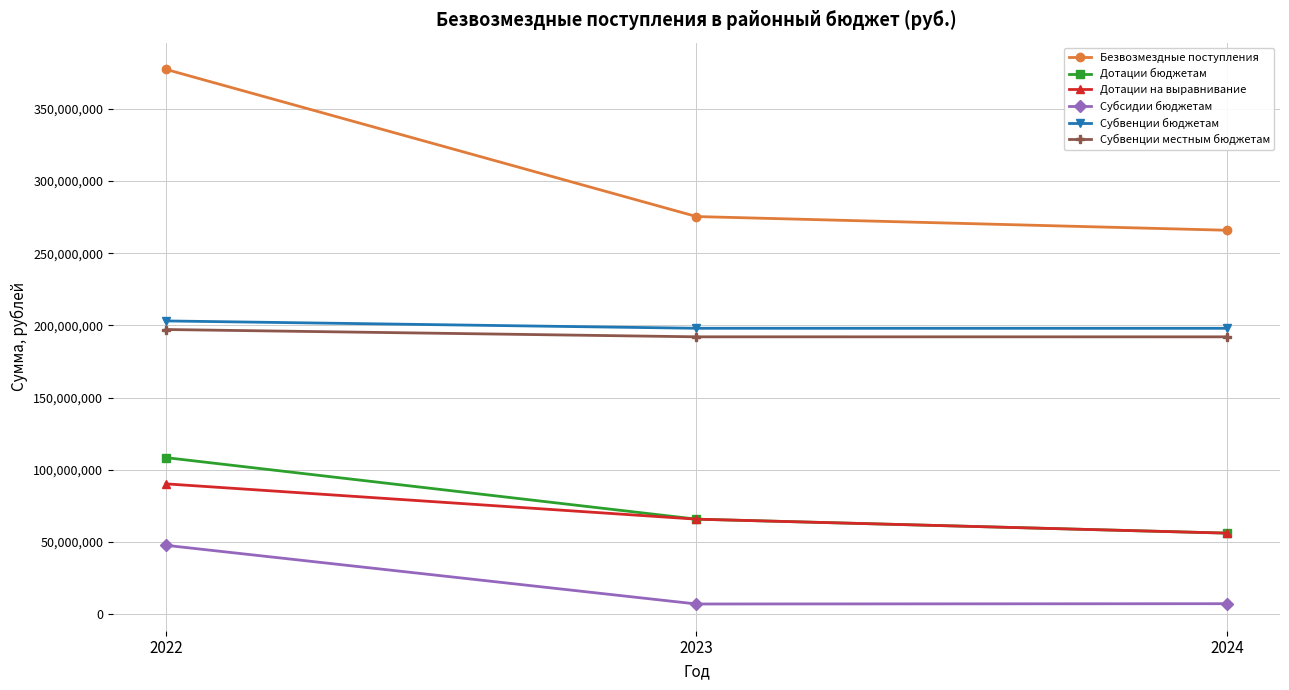

What is the average value of the Субвенции местным бюджетам series?

193757790.5